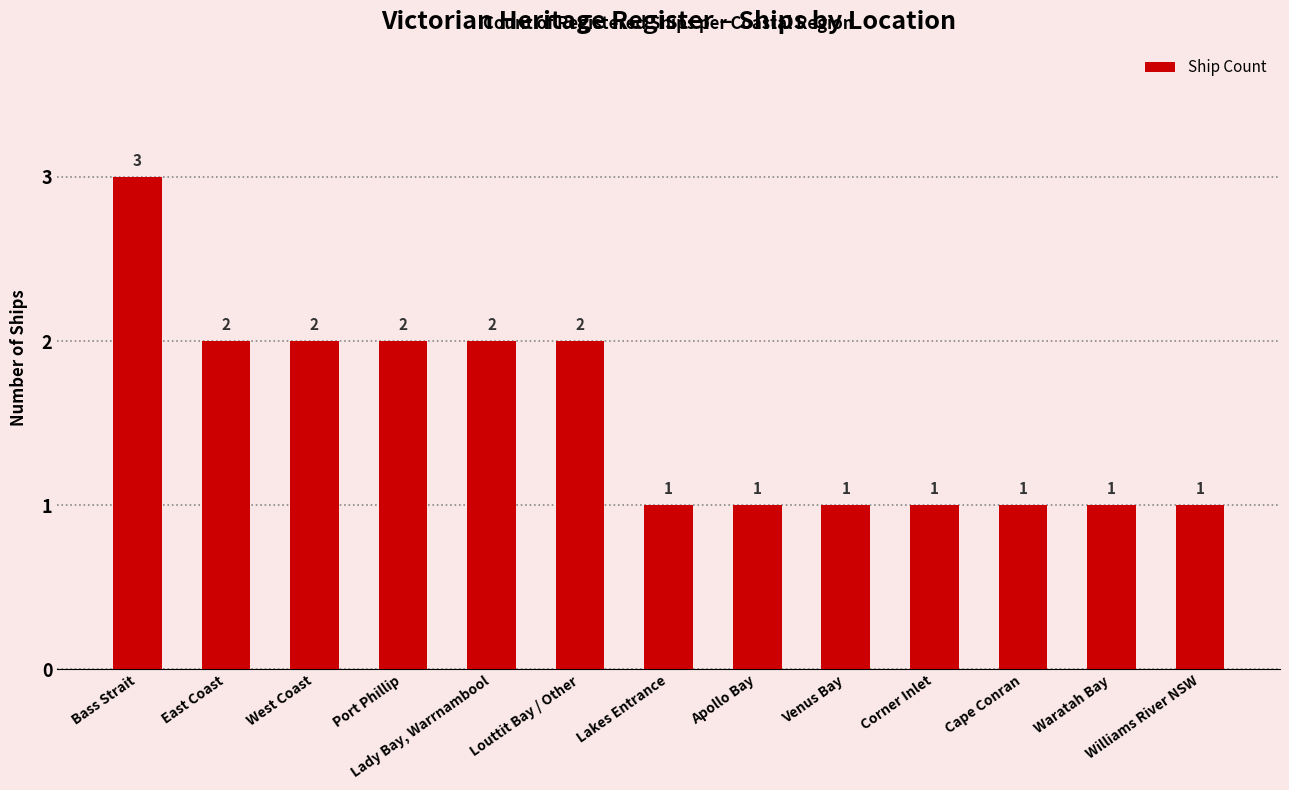

How many values are between 1 and 2?

12